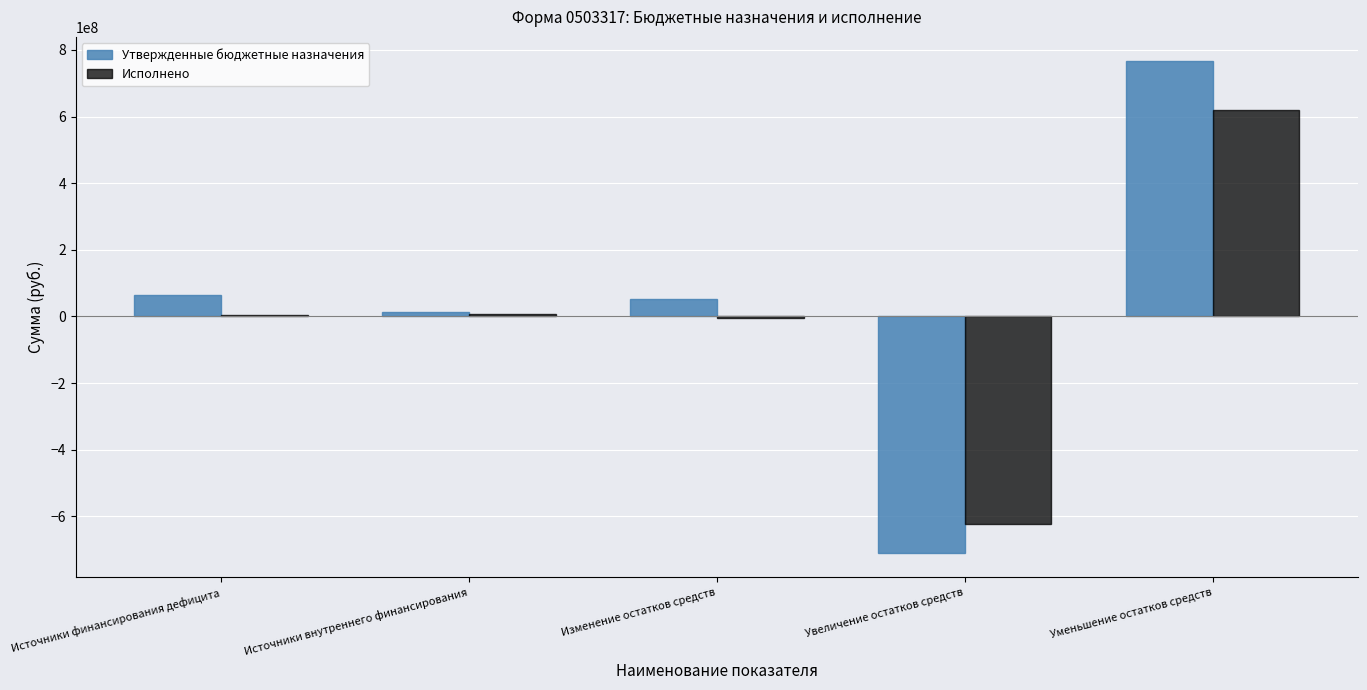

The value of Утвержденные бюджетные назначения at Увеличение остатков средств is -424192360.0. True or false?

False